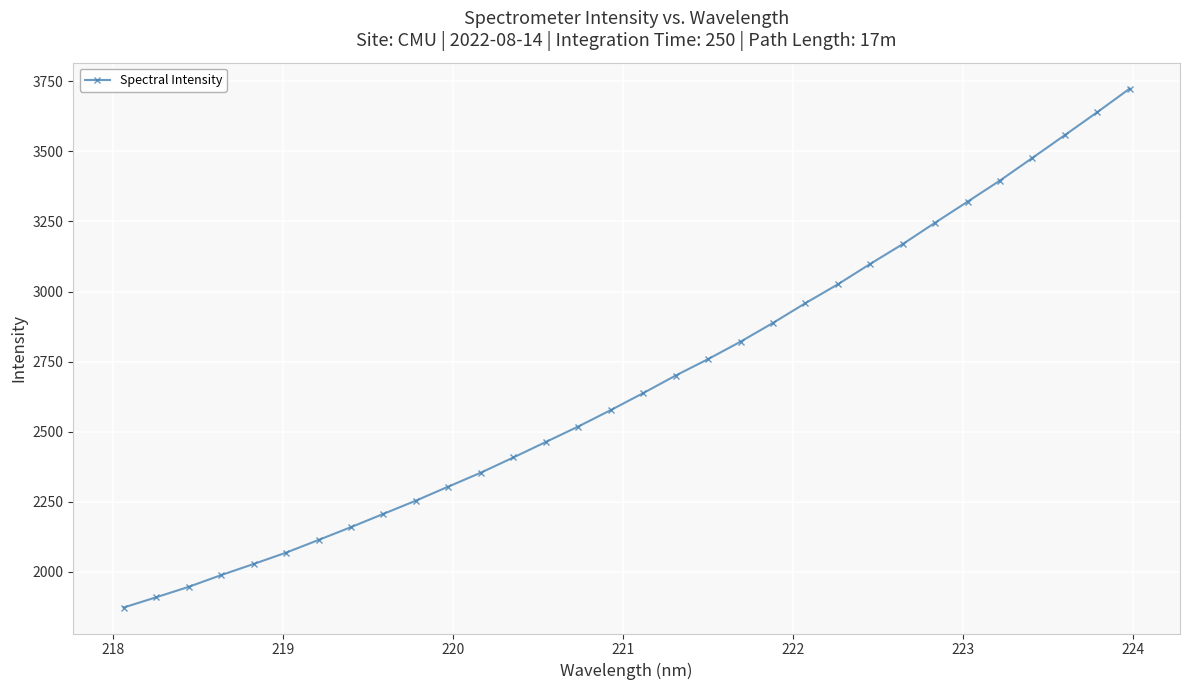

What is the value of the 5th point from the left?

2027.8